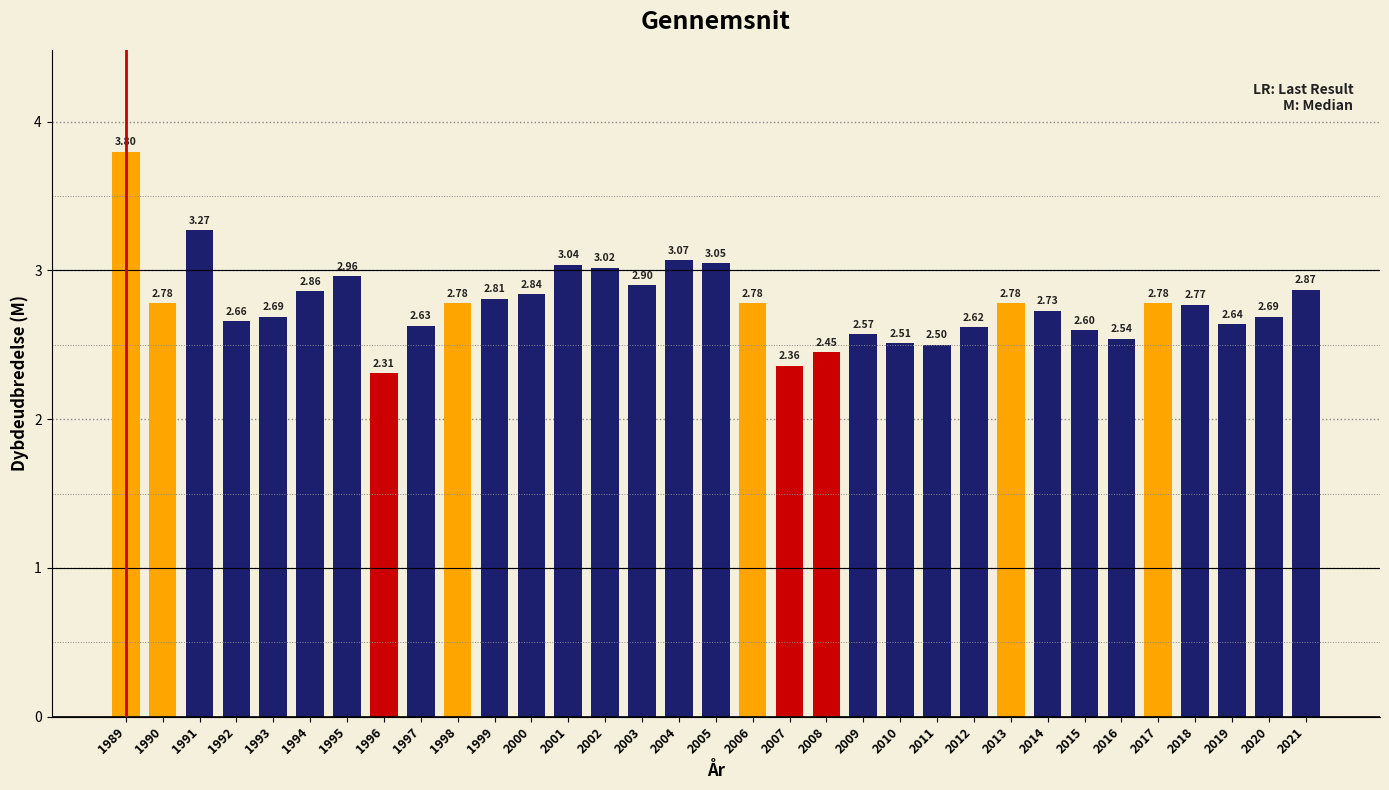

What is the value of the 31st bar from the left?

2.6